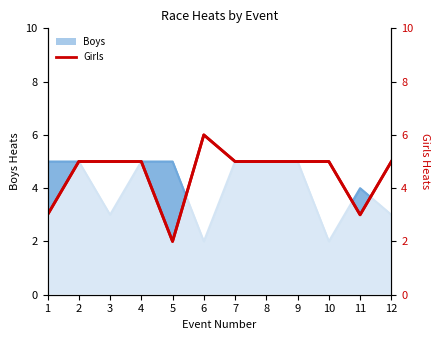

True or false: the data has more than 2 interior local peaks.

False